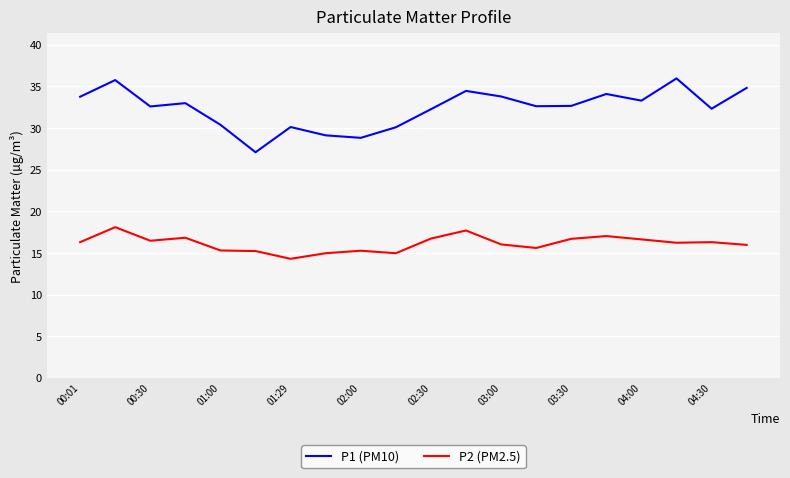

What is the sum of all P2 (PM2.5) values?

322.7